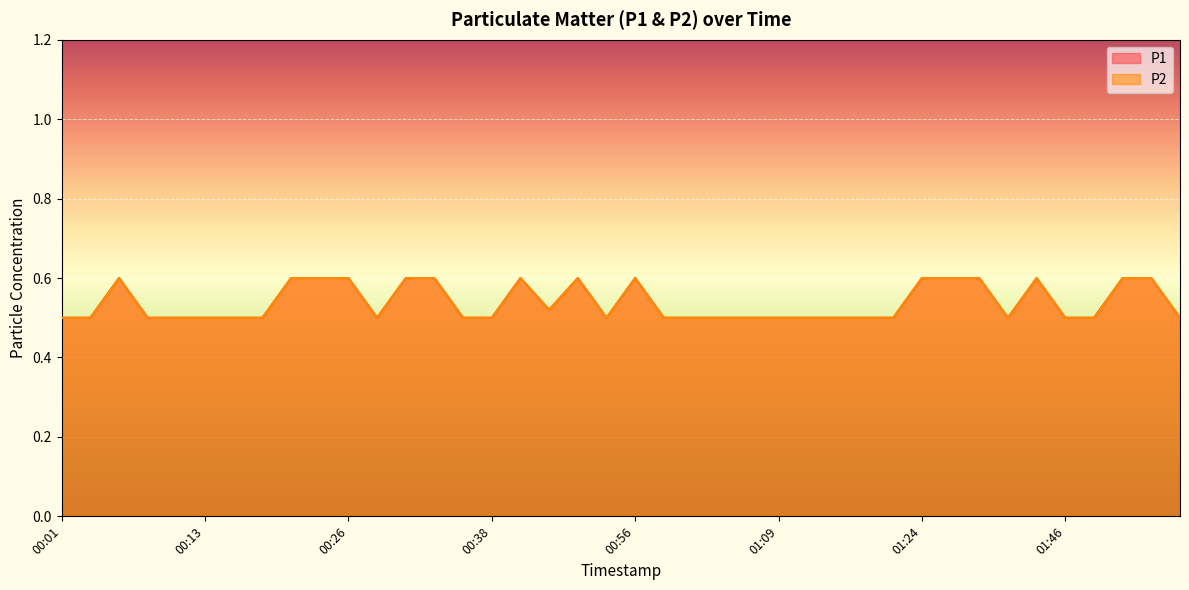

Which series has the widest spread of values?

P1